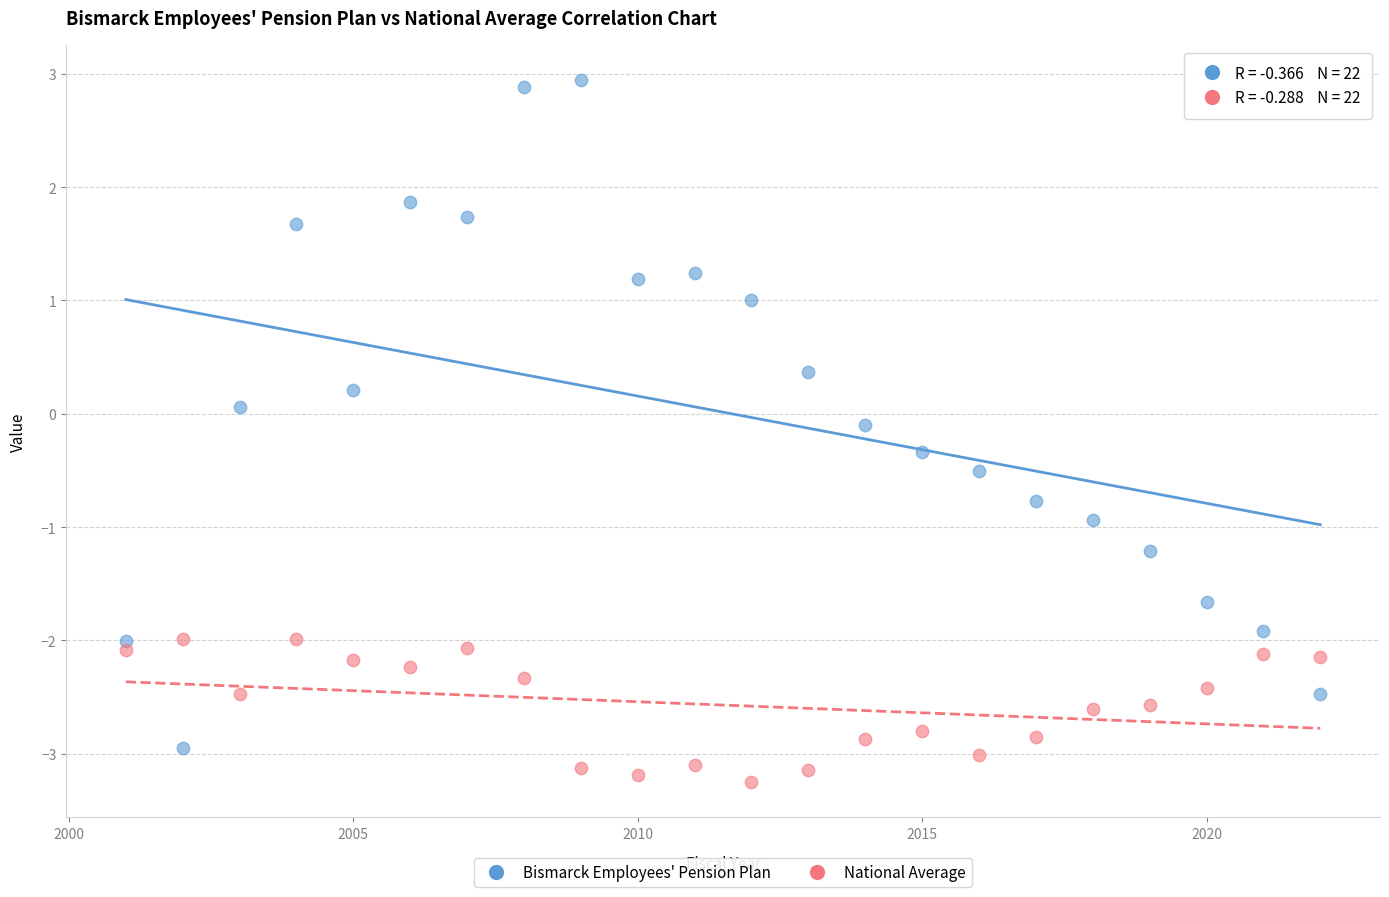

Which series reaches the minimum Y coordinate?

National Average